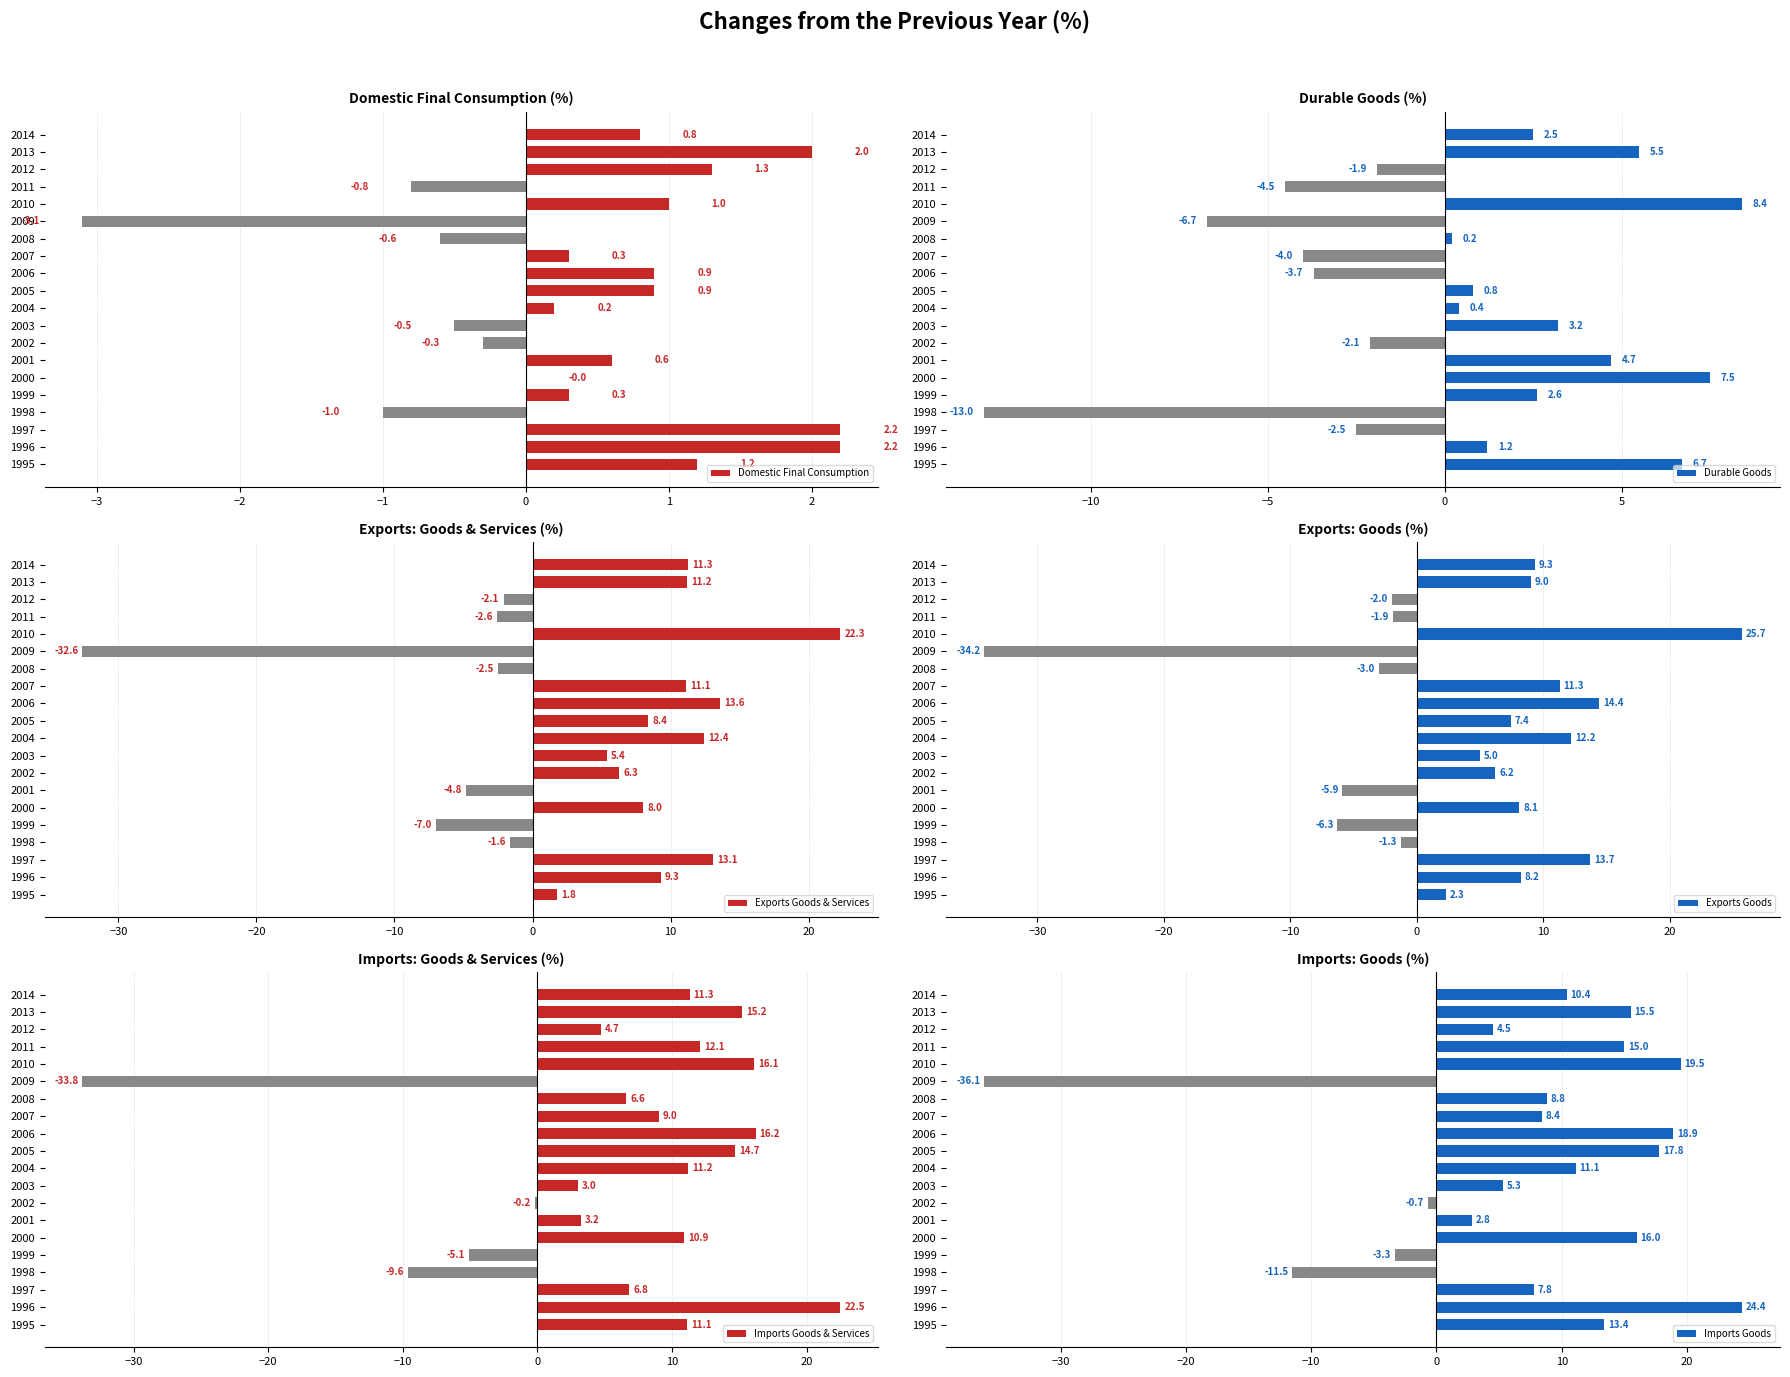

Reading right to left, transcribe all the data shown in this chart.

Domestic Final Consumption: 0.8	2.0	1.3	-0.8	1.0	-3.1	-0.6	0.3	0.9	0.9	0.2	-0.5	-0.3	0.6	0.0	0.3	-1.0	2.2	2.2	1.2
Durable Goods: 2.5	5.5	-1.9	-4.5	8.4	-6.7	0.2	-4.0	-3.7	0.8	0.4	3.2	-2.1	4.7	7.5	2.6	-13.0	-2.5	1.2	6.7
Exports Goods & Services: 11.3	11.2	-2.1	-2.6	22.3	-32.6	-2.5	11.1	13.6	8.4	12.4	5.4	6.3	-4.8	8.0	-7.0	-1.6	13.1	9.3	1.8
Exports Goods: 9.3	9.0	-2.0	-1.9	25.7	-34.2	-3.0	11.3	14.4	7.4	12.2	5.0	6.2	-5.9	8.1	-6.3	-1.3	13.7	8.2	2.3
Imports Goods & Services: 11.3	15.2	4.7	12.1	16.1	-33.8	6.6	9.0	16.2	14.7	11.2	3.0	-0.2	3.2	10.9	-5.1	-9.6	6.8	22.5	11.1
Imports Goods: 10.4	15.5	4.5	15.0	19.5	-36.1	8.8	8.4	18.9	17.8	11.1	5.3	-0.7	2.8	16.0	-3.3	-11.5	7.8	24.4	13.4